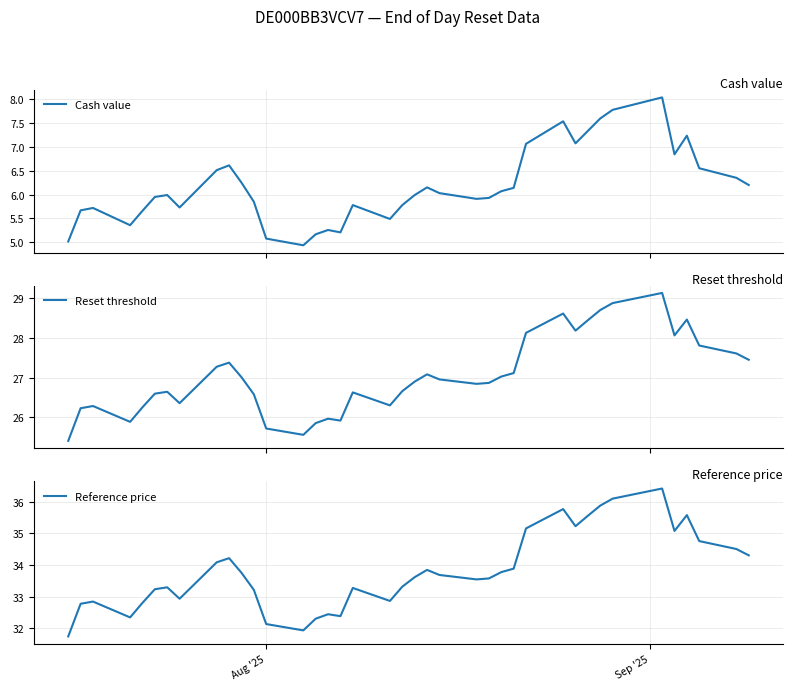

What is the highest value of the Reset threshold series?

29.1